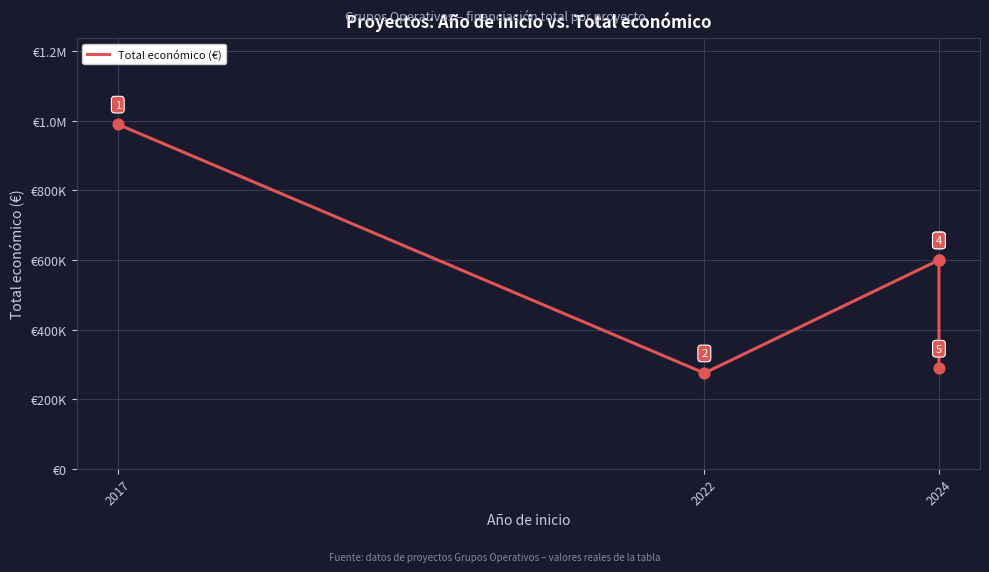

What is the change in value from 2022 to 2024?

+324641